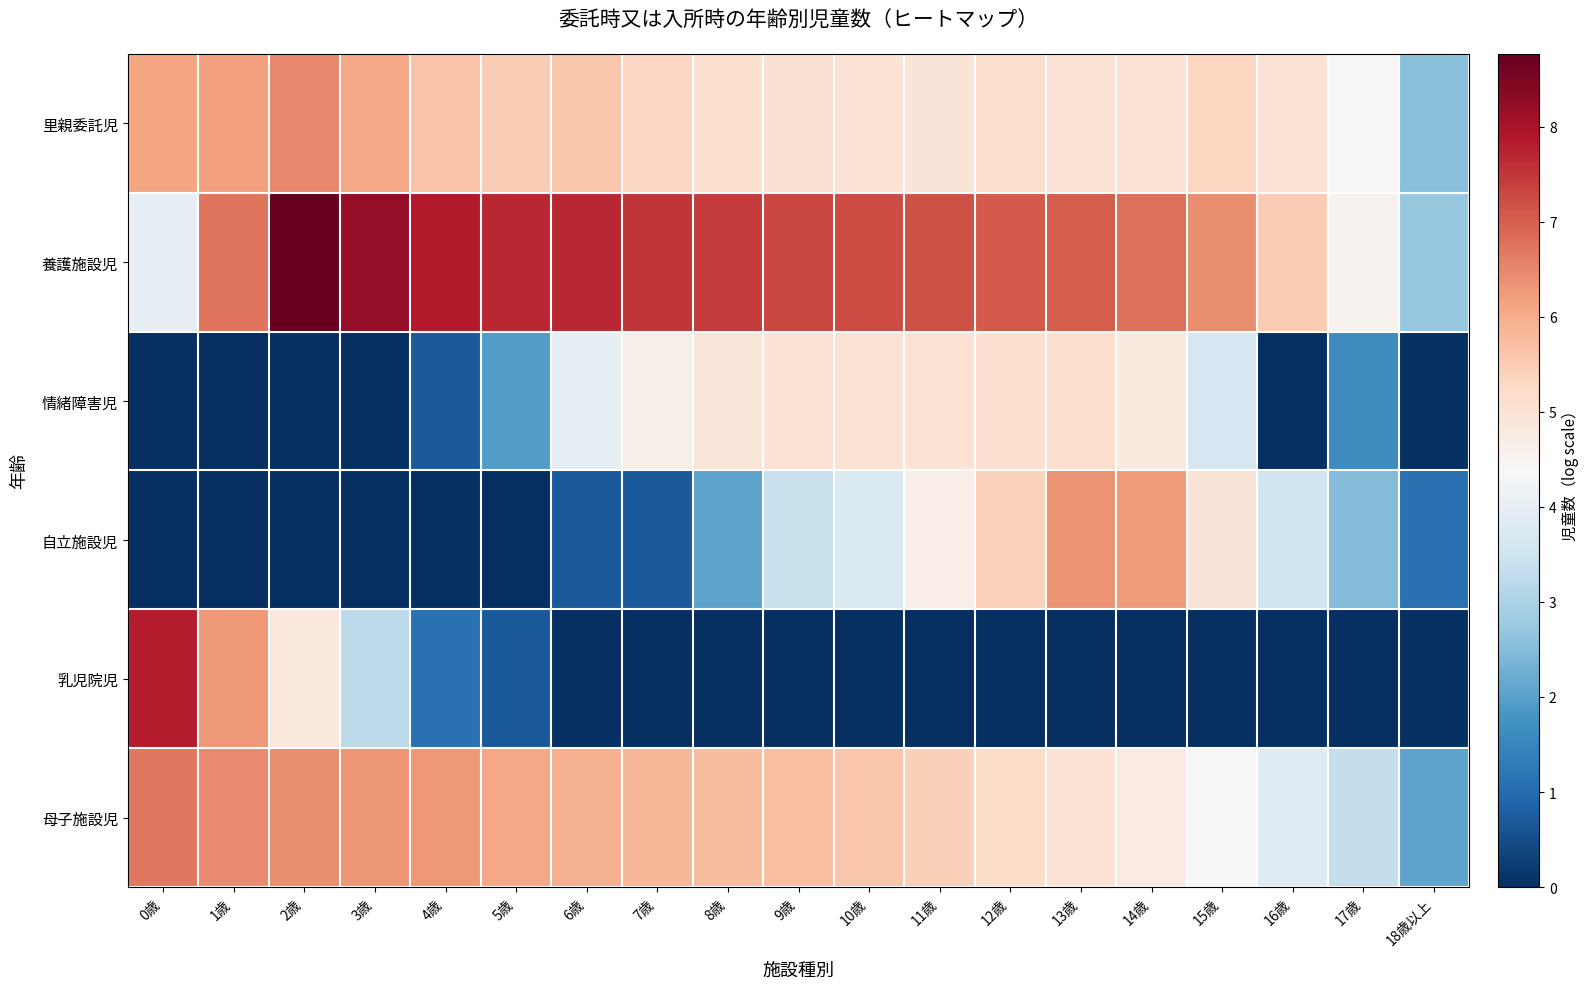

Rank the series by their maximum value, from lowest to highest.

情緒障害児, 自立施設児, 里親委託児, 母子施設児, 乳児院児, 養護施設児